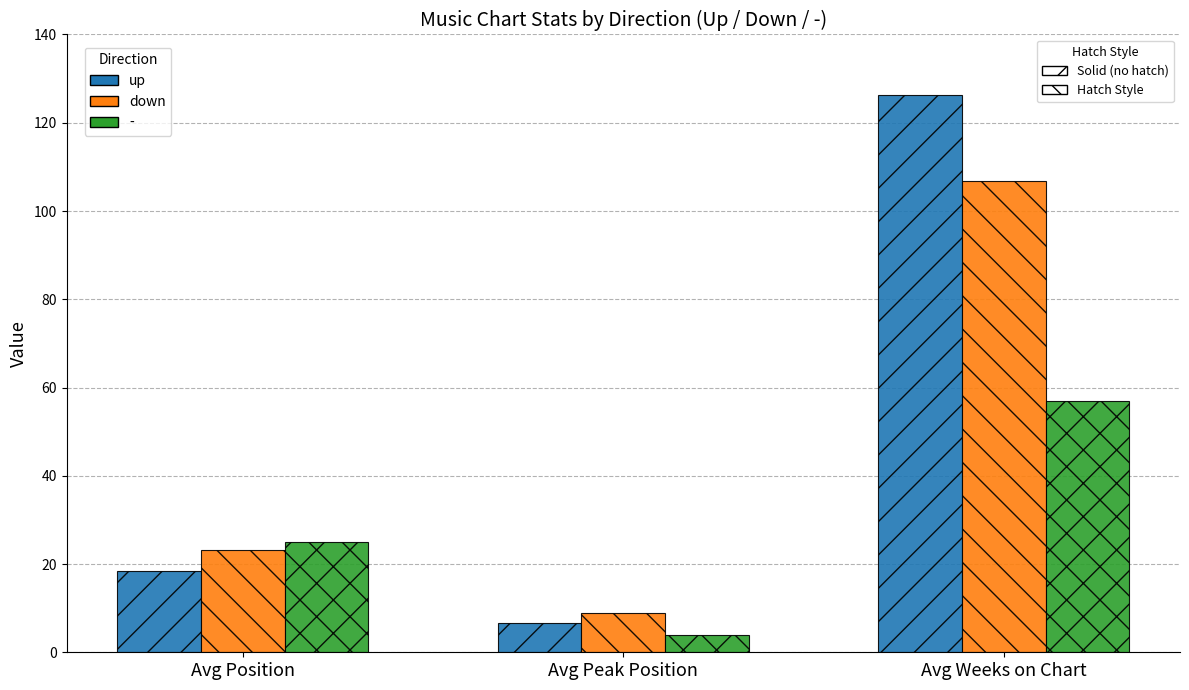

What is the total value across all series at Avg Position?

66.5